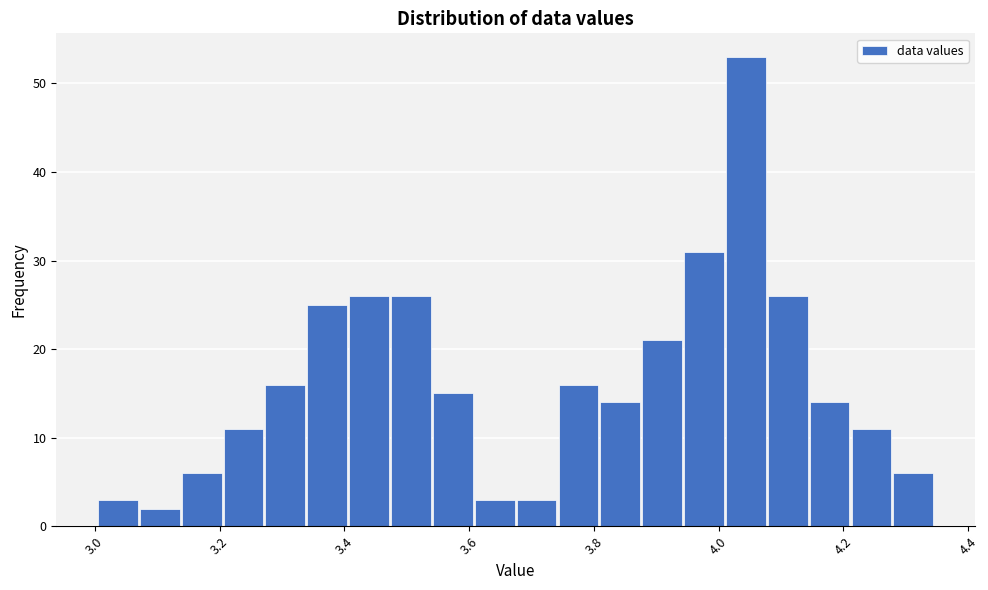

Around what value on the x-axis is the tallest bar? Give the approximate position of its centre, as read against the axis.

4.04